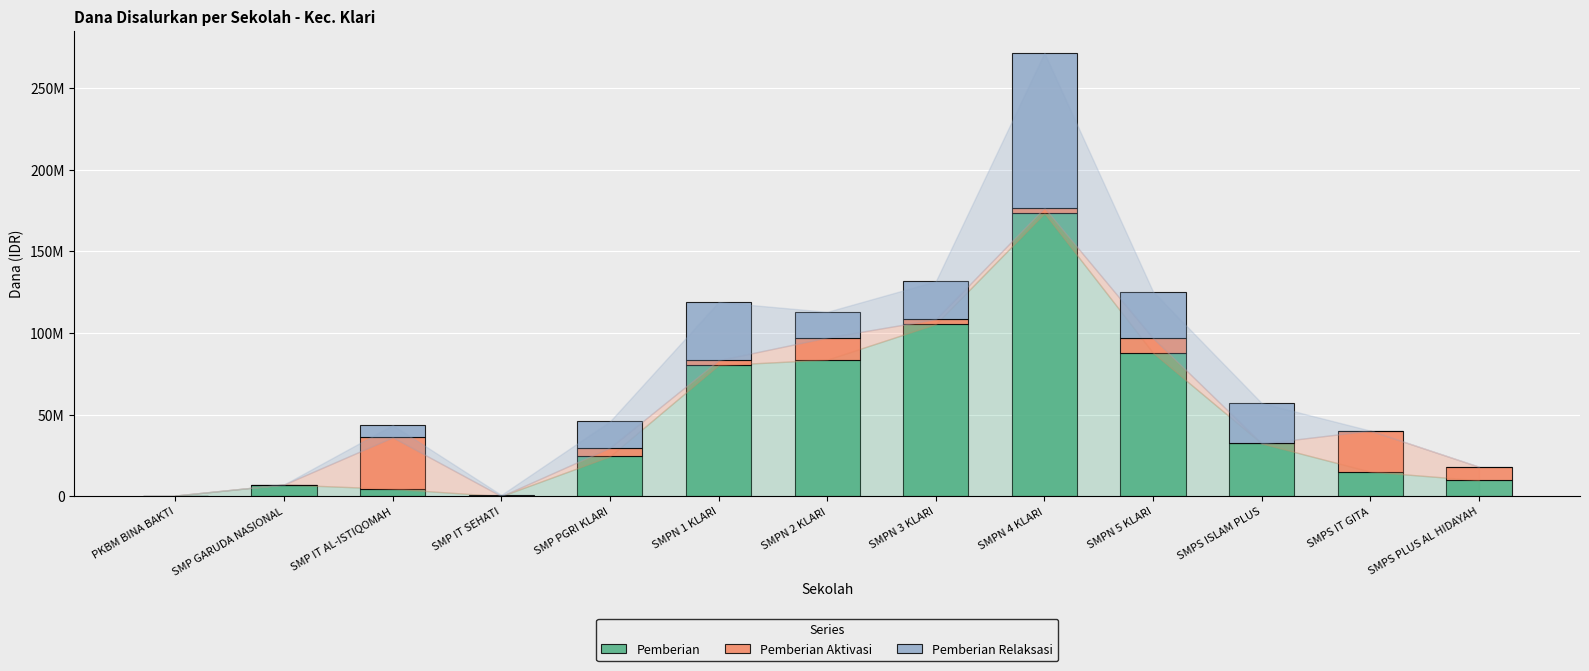

At SMPN 2 KLARI, list the series in order from largest to smallest.

Pemberian, Pemberian Relaksasi, Pemberian Aktivasi